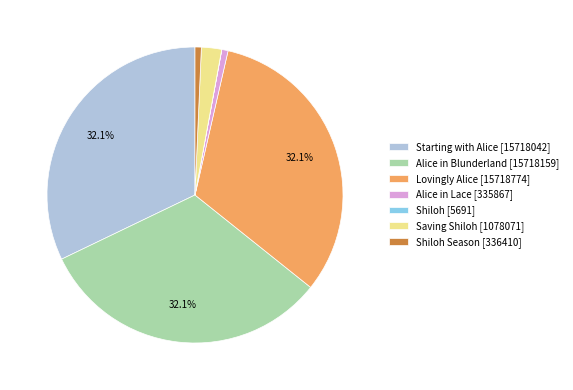

Does Starting with Alice [15718042] account for over 50% of the chart?

No